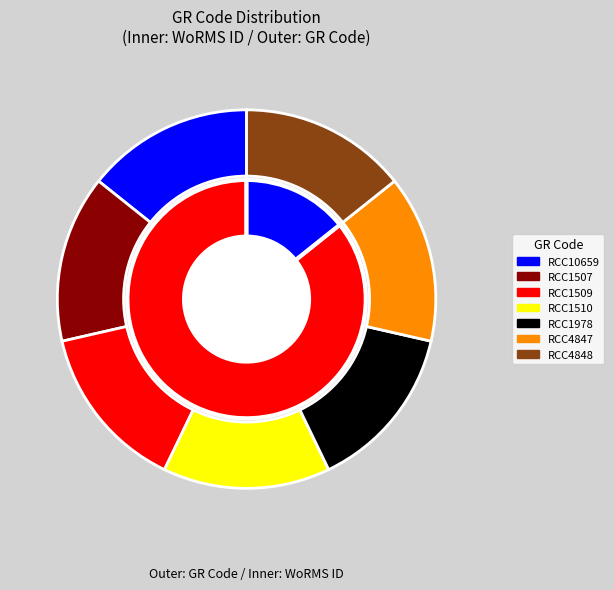

How many slices are in this pie chart?

7